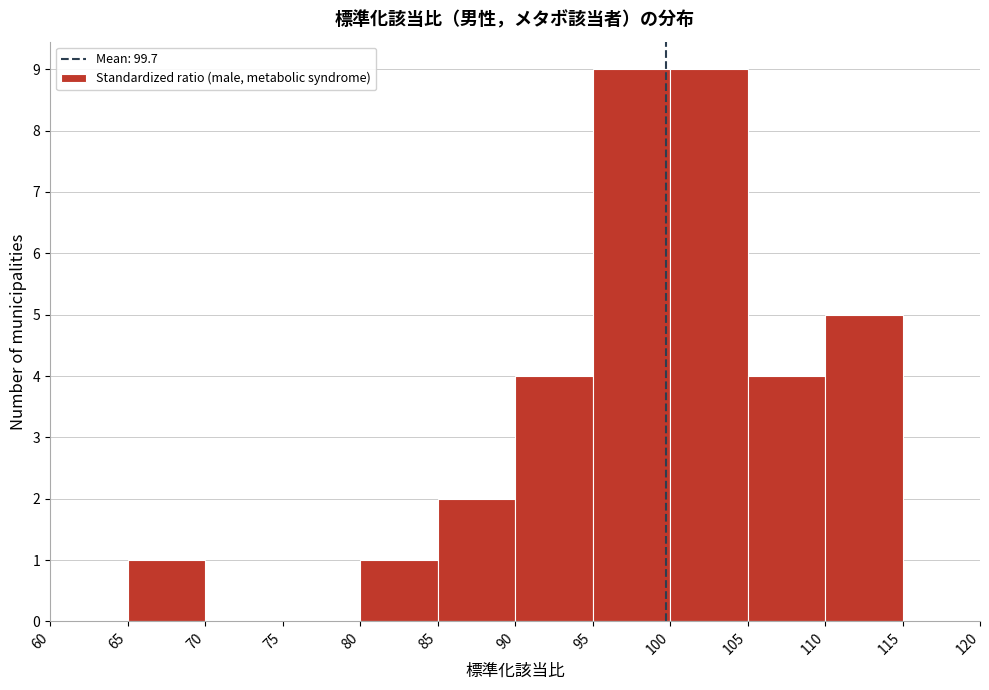

What is the height of the bar covering 80 to 85 on the x-axis? The values are not printed on the chart, so give them approximately, as read against the axis.

1